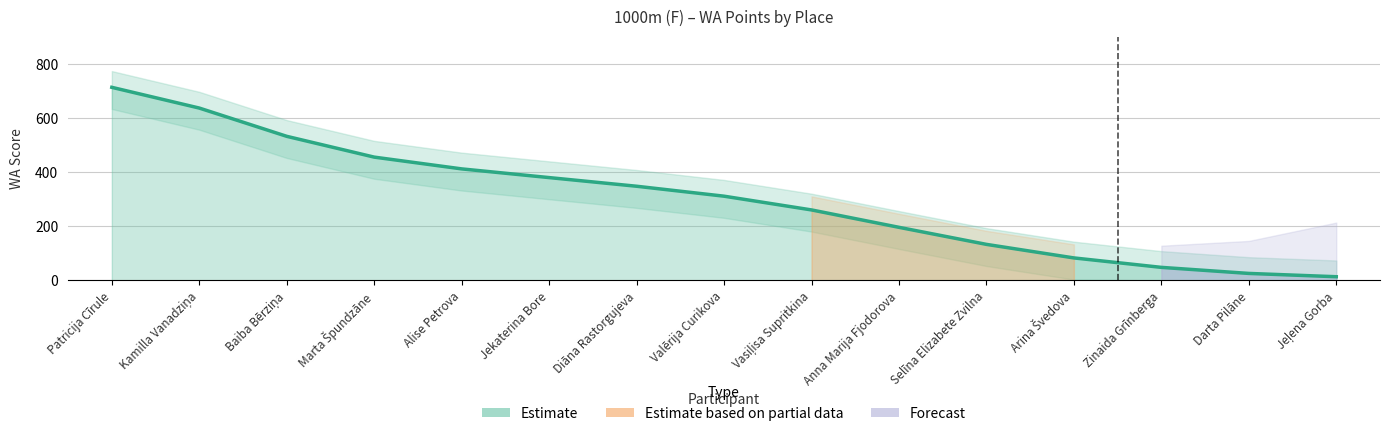

List the labels in order of value, largest first.

Patricija Cīrule, Kamilla Vanadziņa, Baiba Bērziņa, Marta Špundzāne, Alise Petrova, Jekaterina Bore, Diāna Rastorgujeva, Valērija Curikova, Vasiļisa Supritkina, Anna Marija Fjodorova, Selīna Elizabete Zvilna, Arina Švedova, Zinaida Grīnberga, Darta Pilāne, Jeļena Gorba